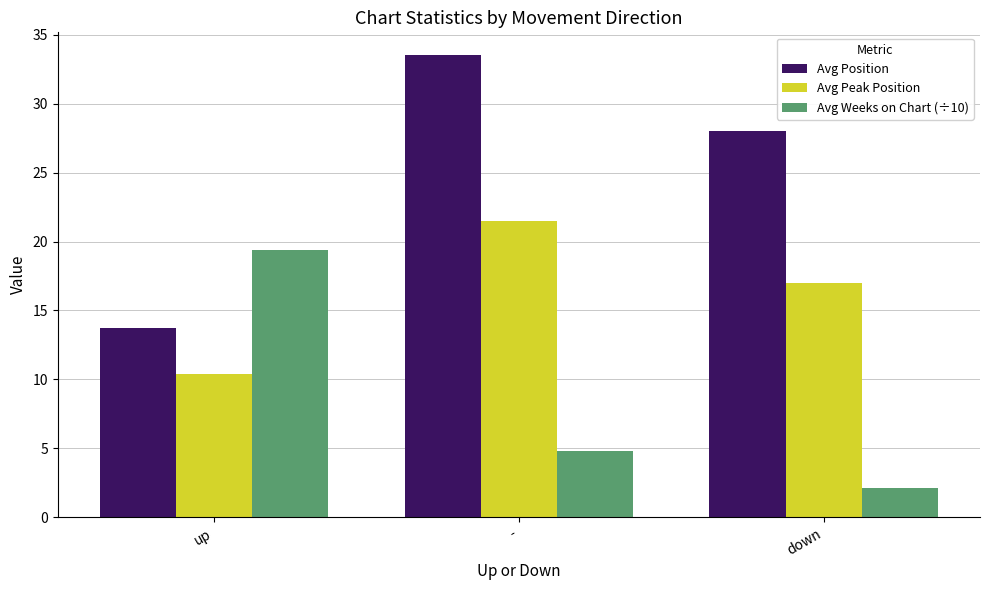

At which category is the sum across all series the highest?

-